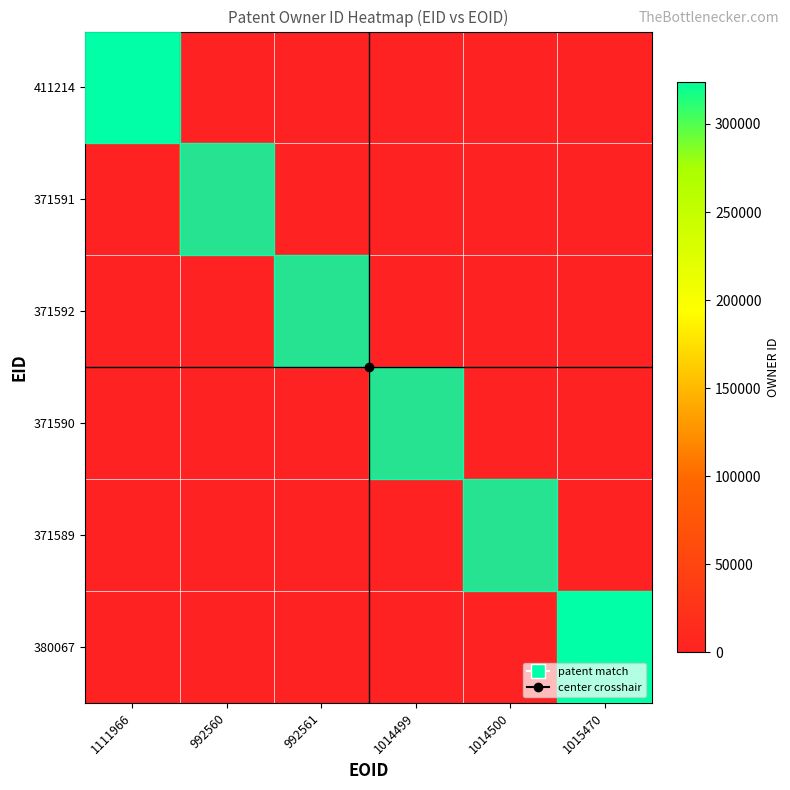

Reading left to right, list all the values displayed in this chart.

411214: 1111966=323813	992560=0	992561=0	1014499=0	1014500=0	1015470=0
371591: 1111966=0	992560=60338	992561=0	1014499=0	1014500=0	1015470=0
371592: 1111966=0	992560=0	992561=60338	1014499=0	1014500=0	1015470=0
371590: 1111966=0	992560=0	992561=0	1014499=60338	1014500=0	1015470=0
371589: 1111966=0	992560=0	992561=0	1014499=0	1014500=60338	1015470=0
380067: 1111966=0	992560=0	992561=0	1014499=0	1014500=0	1015470=323813